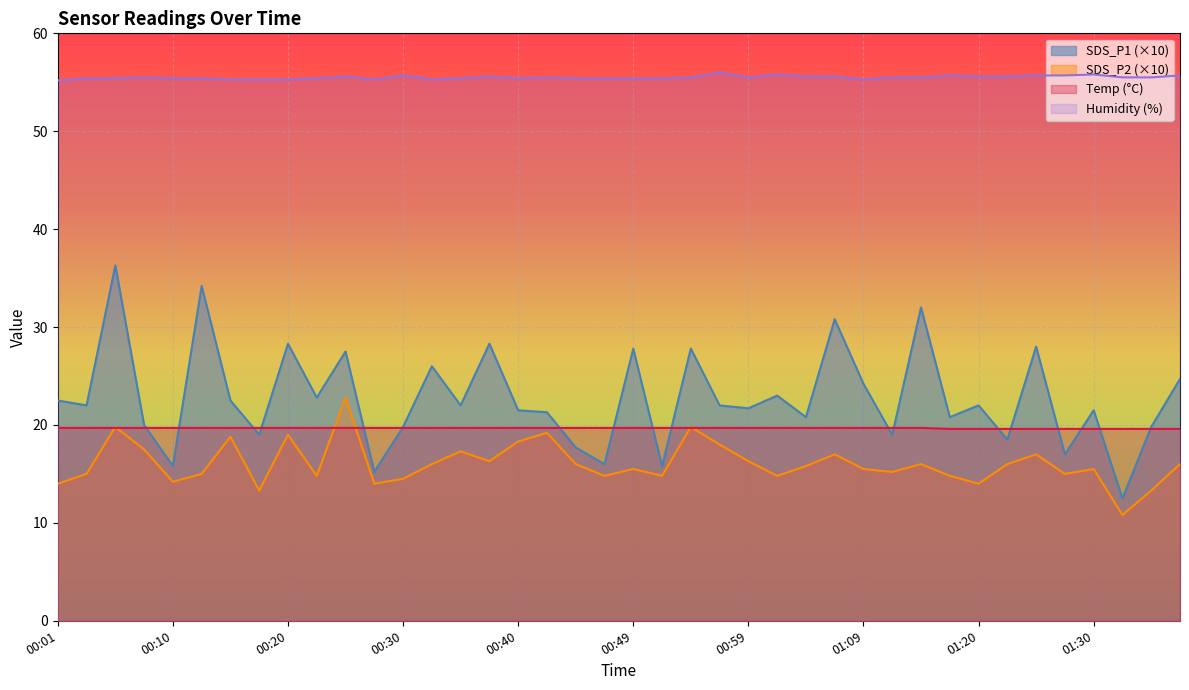

What is the greatest value displayed?

56.0